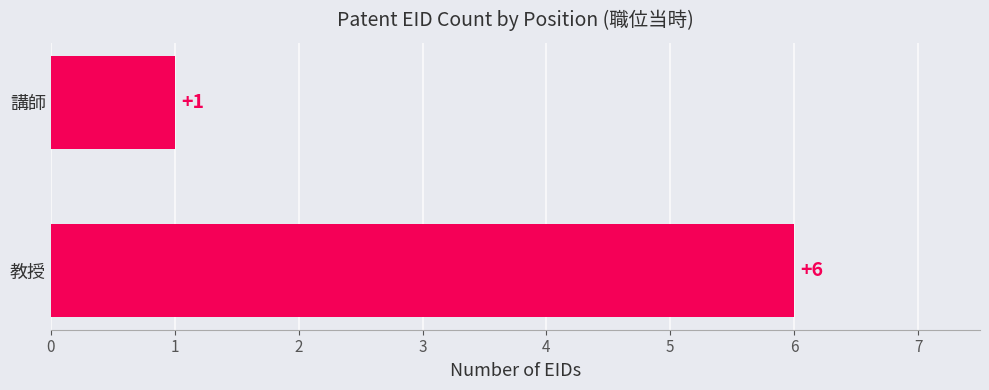

List the labels in order of value, largest first.

教授, 講師